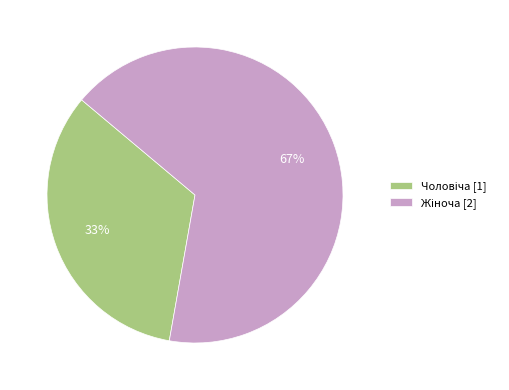

Is there a majority slice in this chart?

Yes